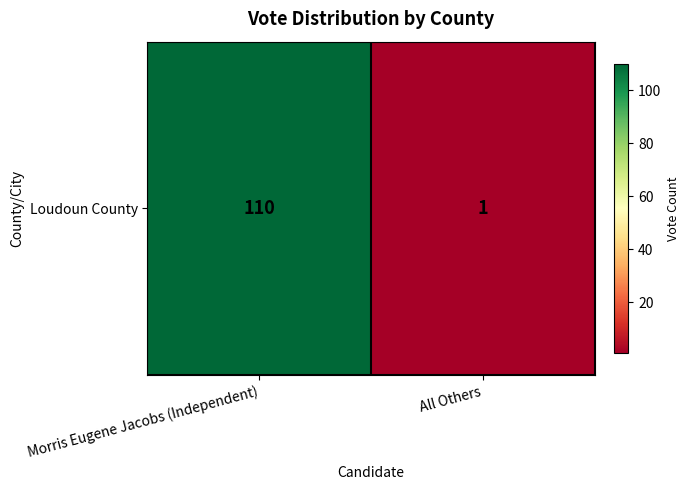

Rank the categories by value from highest to lowest.

Morris Eugene Jacobs (Independent), All Others